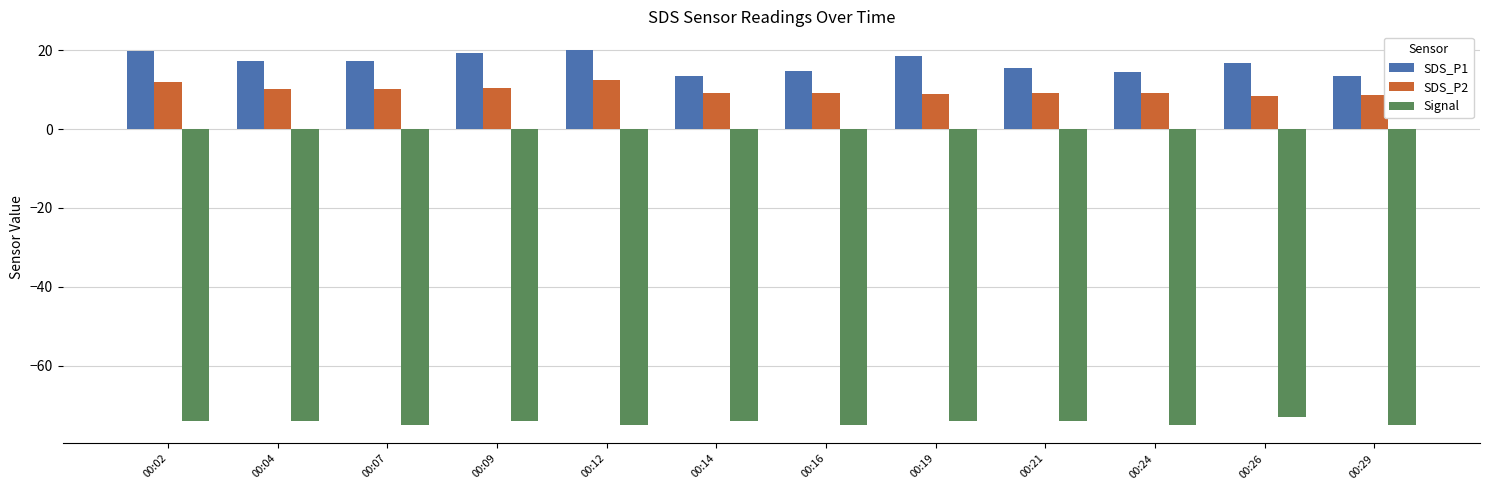

Rank the series at 00:26 from lowest to highest value.

Signal, SDS_P2, SDS_P1